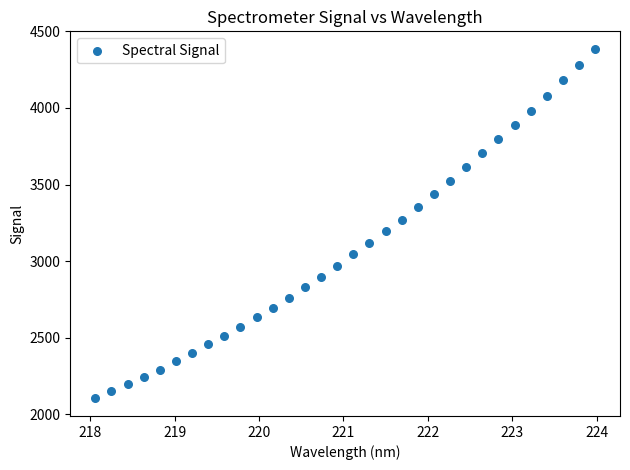

What is the range of Y values (max minus min)?

2283.7